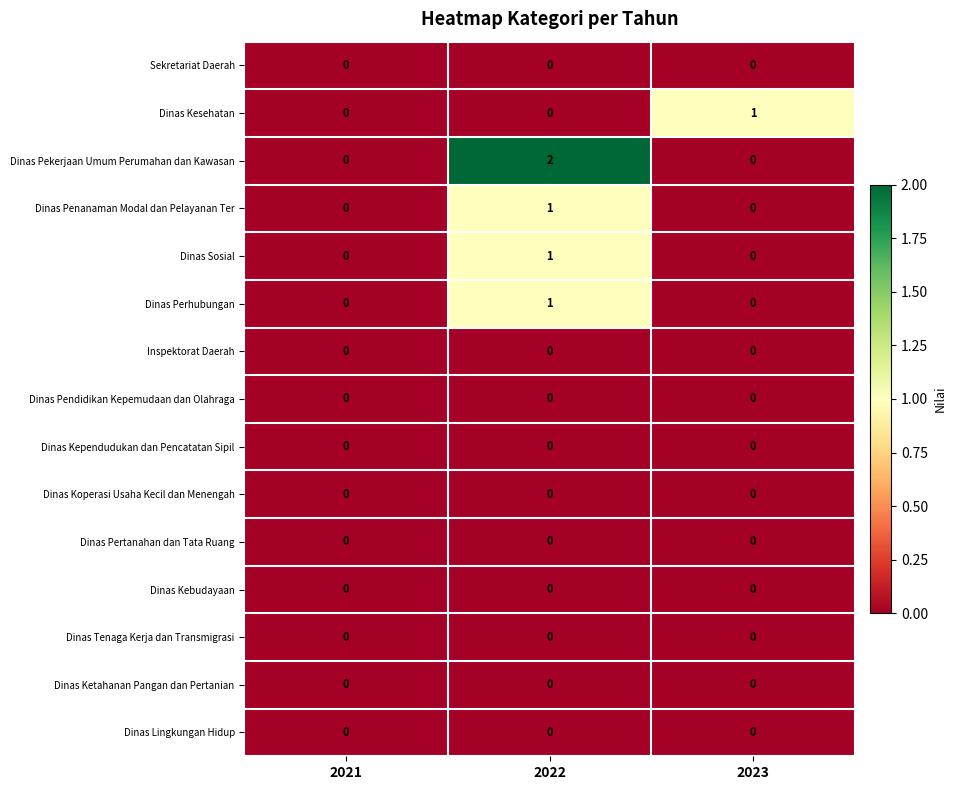

Which series has the largest range (max minus min)?

Dinas Pekerjaan Umum Perumahan dan Kawasan